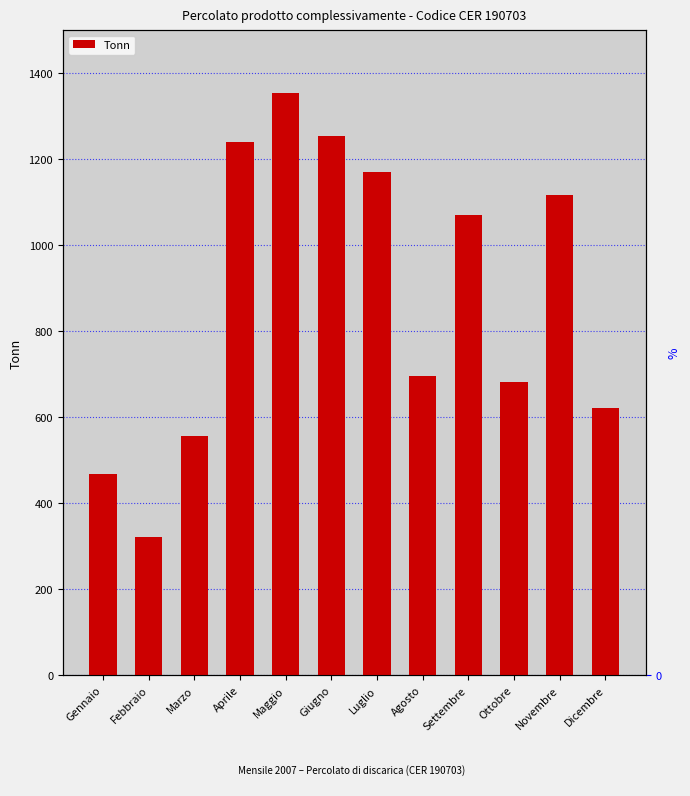

The chart shows a value of 680.9 at Ottobre. True or false?

True